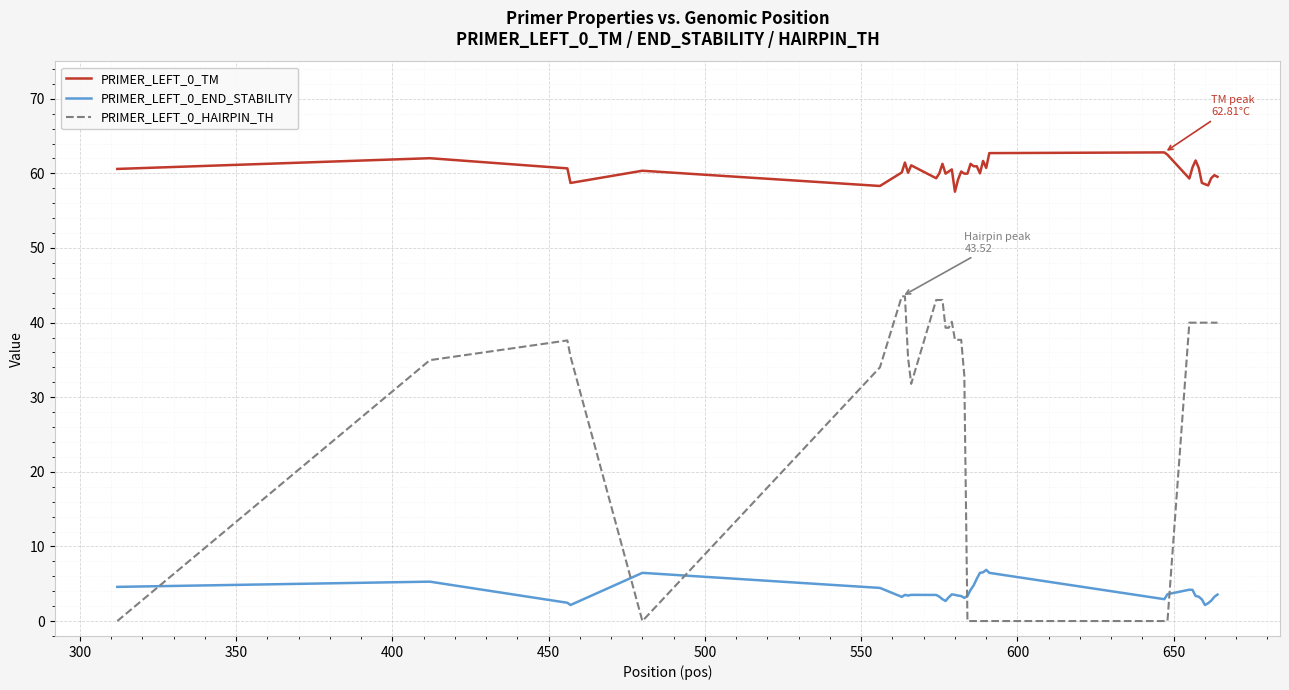

Which series has the widest spread of values?

PRIMER_LEFT_0_HAIRPIN_TH